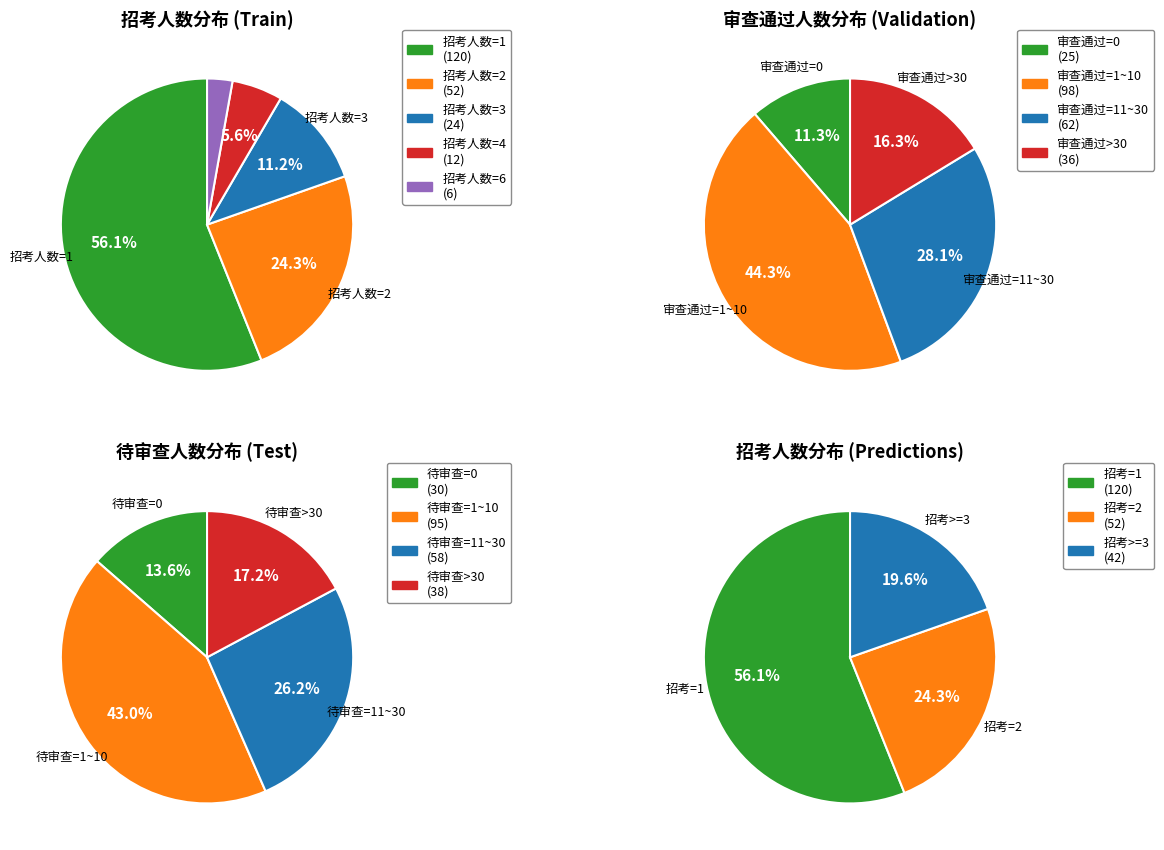

Which has a higher value, 招考人数=4 or 招考人数=3?

招考人数=3